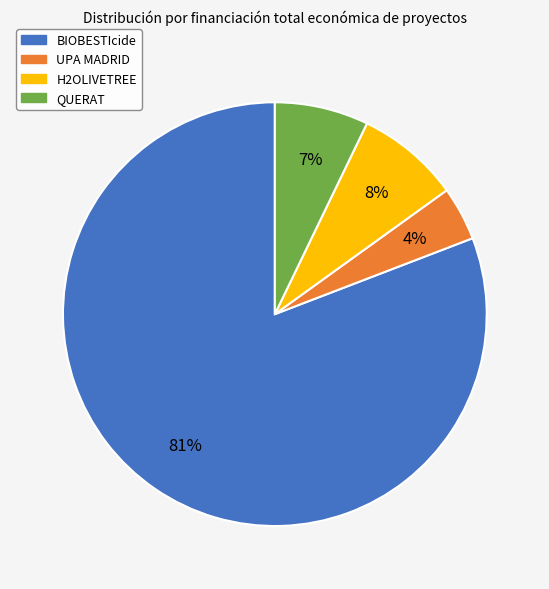

Rank the categories by value from lowest to highest.

UPA MADRID, QUERAT, H2OLIVETREE, BIOBESTIcide